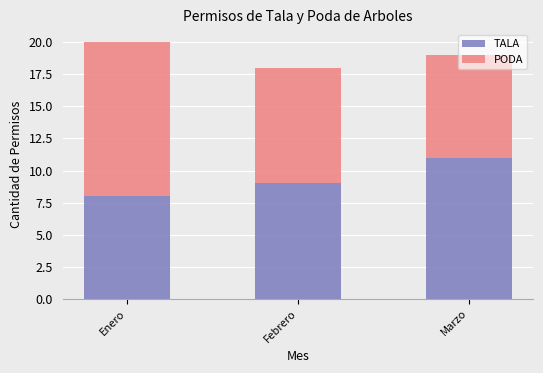

How many distinct data groups are displayed?

2